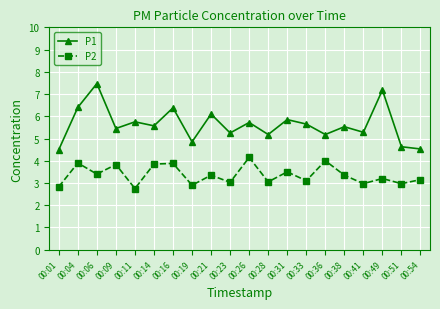

What is the value of the P2 point at the 14th from the left?

3.1